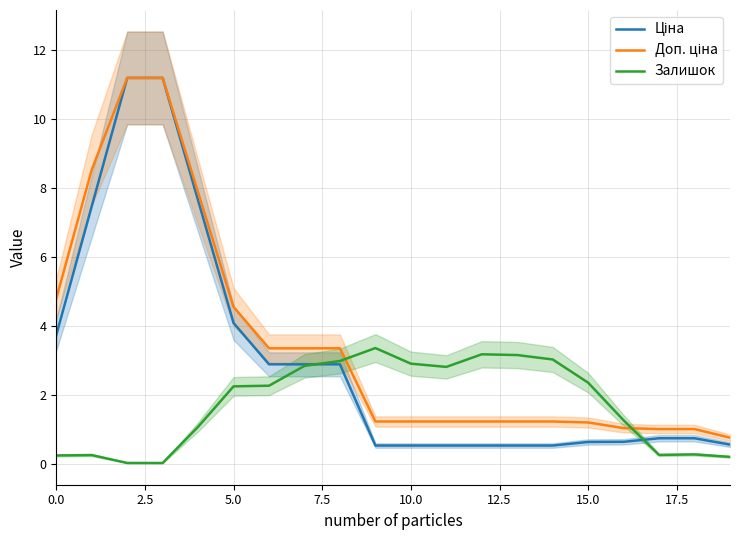

What is the difference between the maximum and minimum values in the Залишок series?

3.3